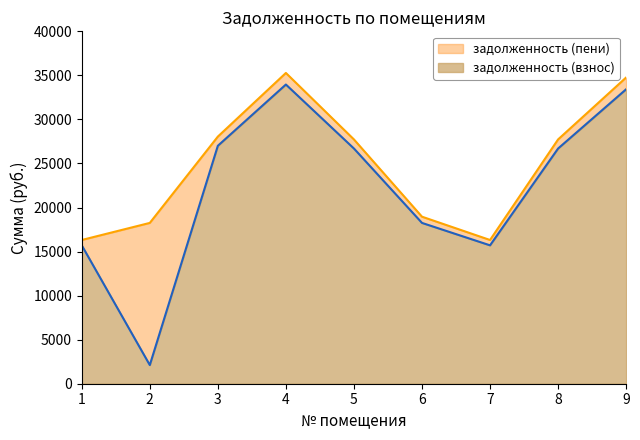

How many distinct data groups are displayed?

2